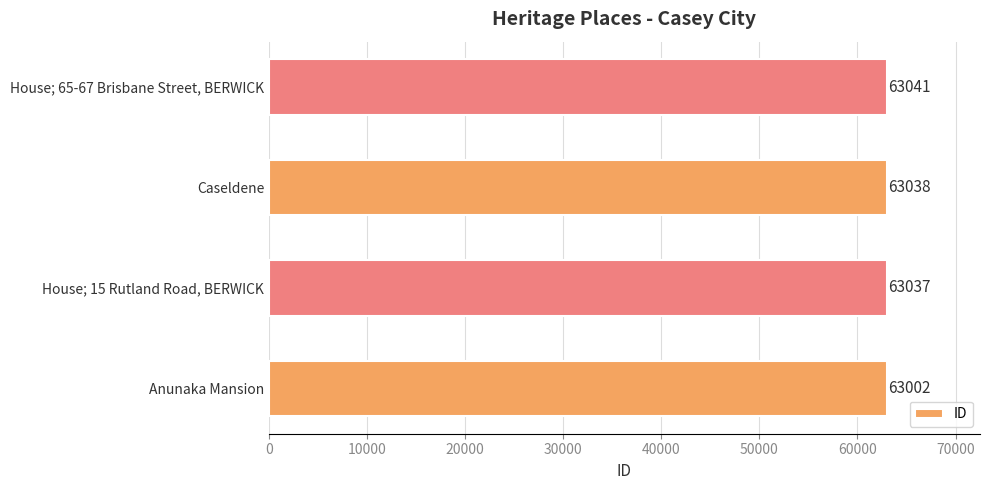

What is the difference between the maximum and minimum values?

39